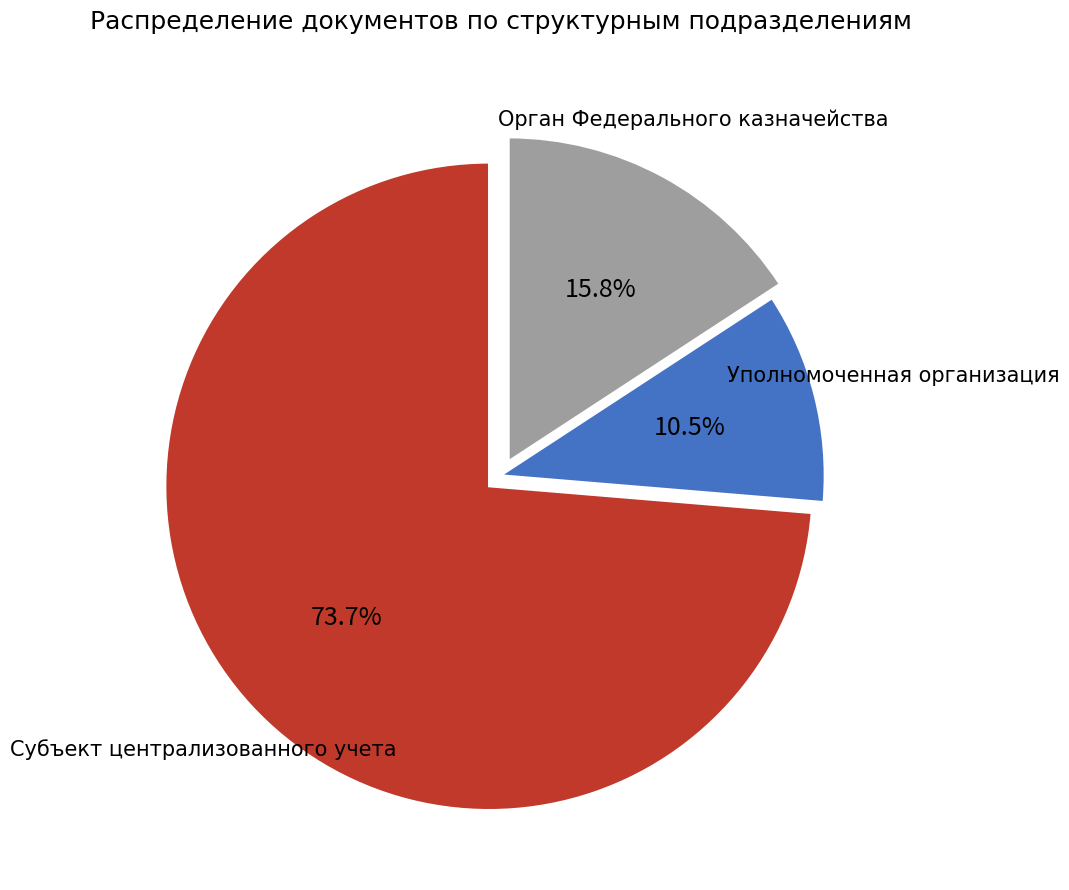

How much of the chart is everything except Субъект централизованного учета?

26.3%